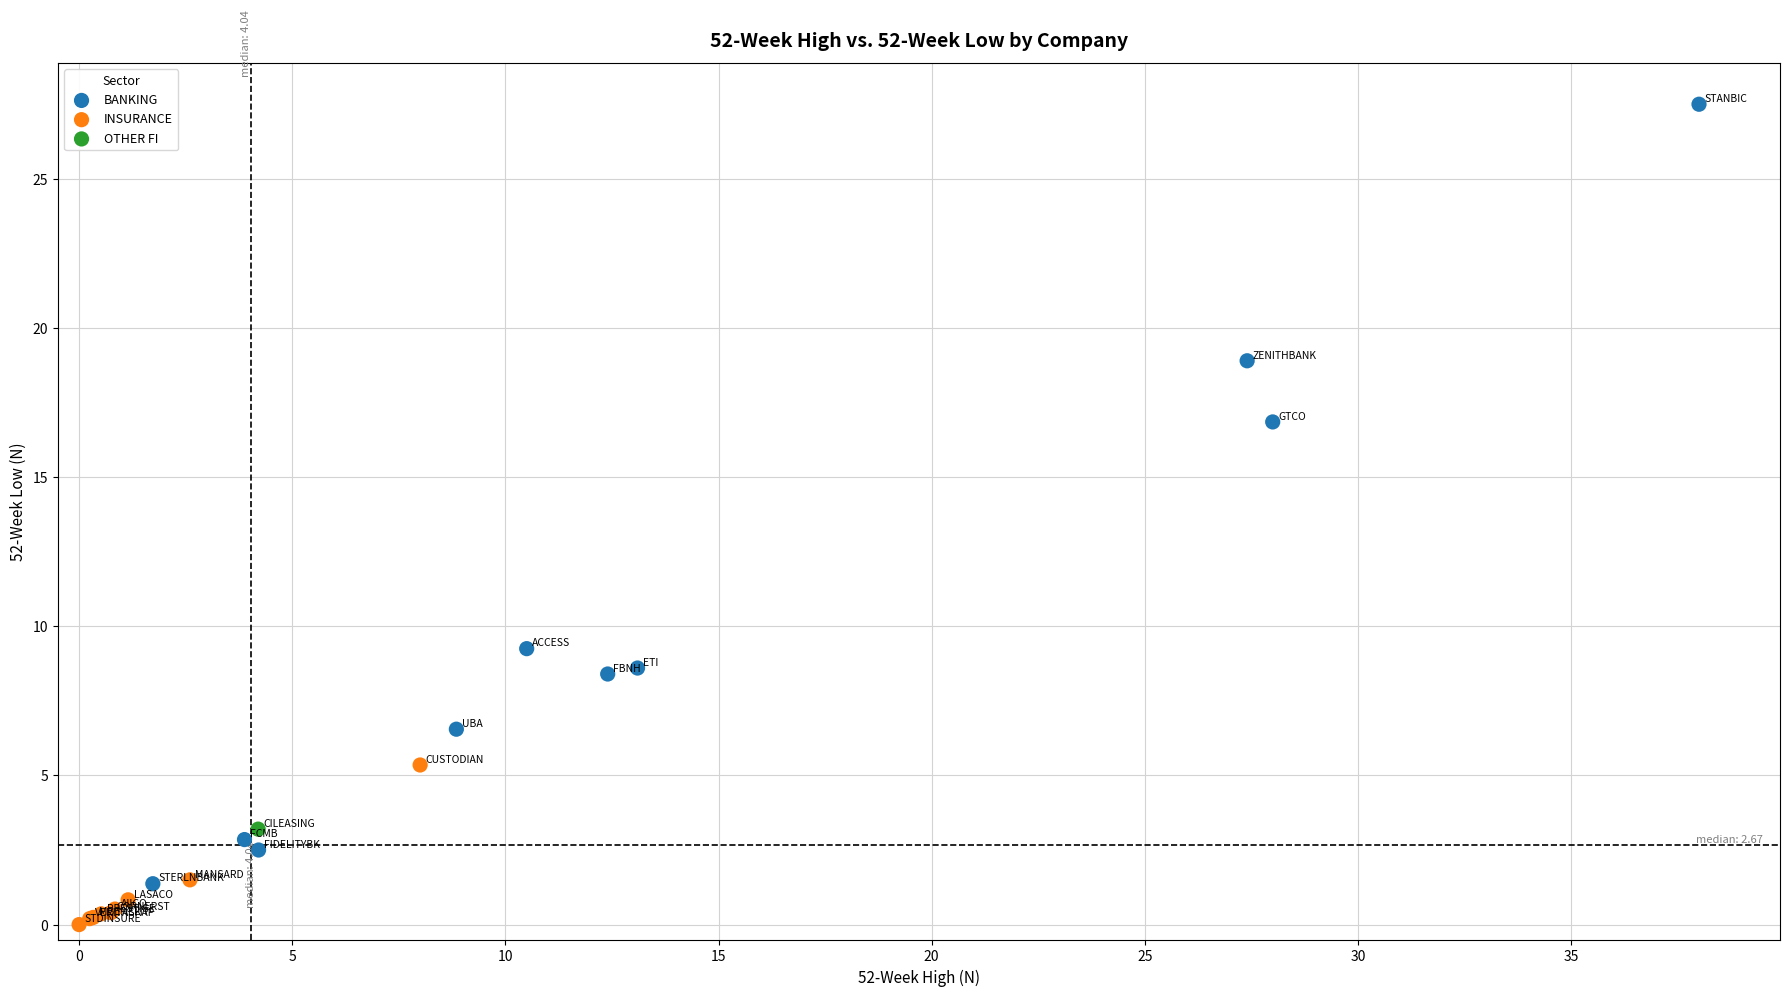

What are all the series names shown in the legend?

BANKING, INSURANCE, OTHER FI